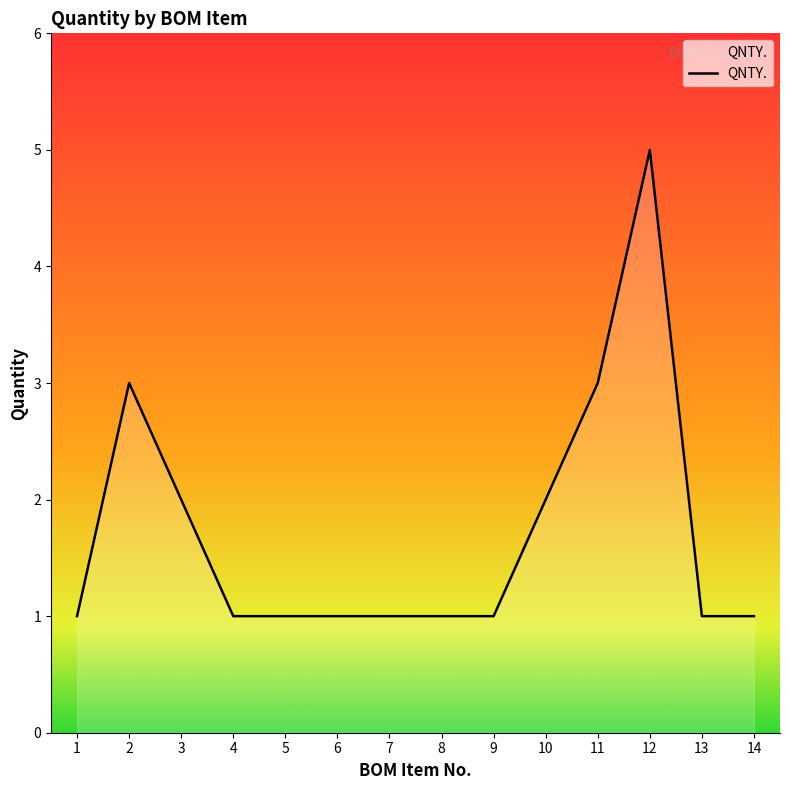

The chart shows a value of 3 at 10. True or false?

False